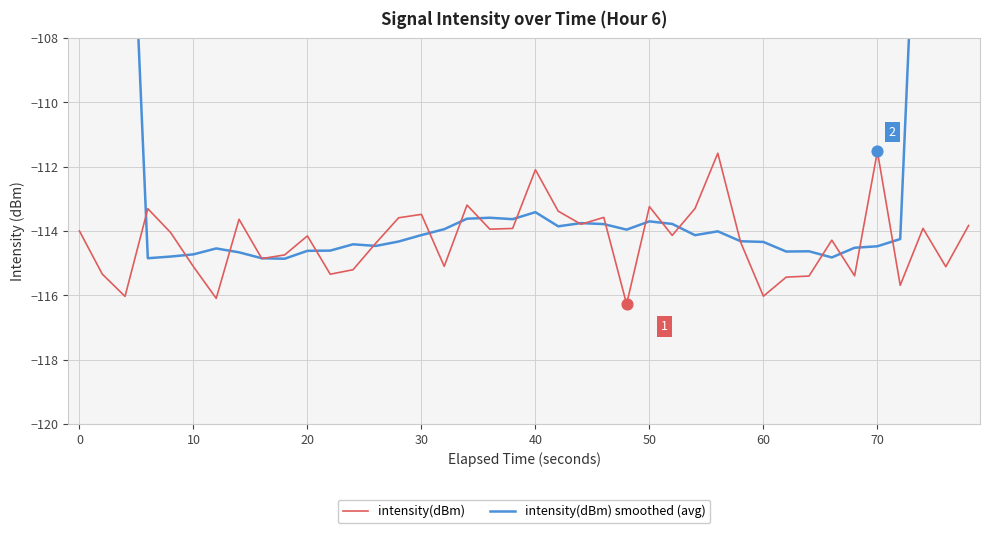

What is the highest value of the intensity(dBm) series?

-111.5